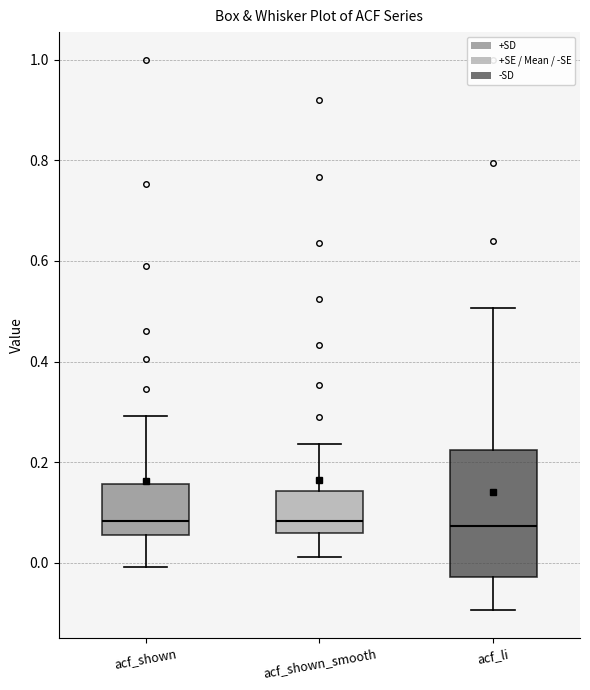

Reading left to right, transcribe this box plot: for each box, give where its median line is, the range the box spans, and where its two whiskers end, as read against the y-axis. The values are not printed on the chart, so give them approximately, as read against the axis.

acf_shown: median 0.08, box 0.06 to 0.16, whiskers 0.00 to 0.30
acf_shown_smooth: median 0.08, box 0.06 to 0.14, whiskers 0.02 to 0.24
acf_li: median 0.08, box -0.02 to 0.22, whiskers -0.10 to 0.50